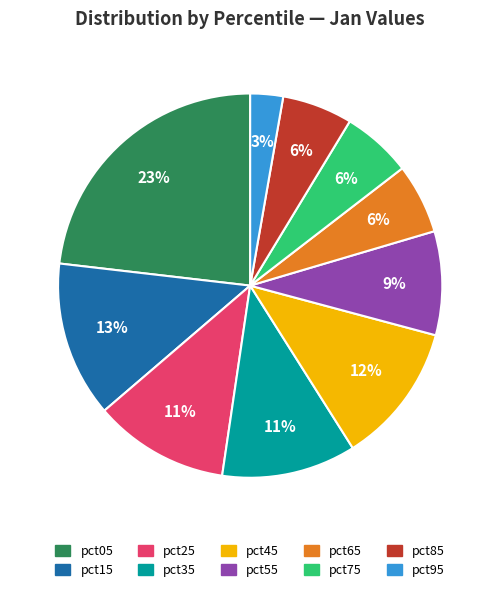

Combined, do pct25 and pct75 account for over 50%?

No